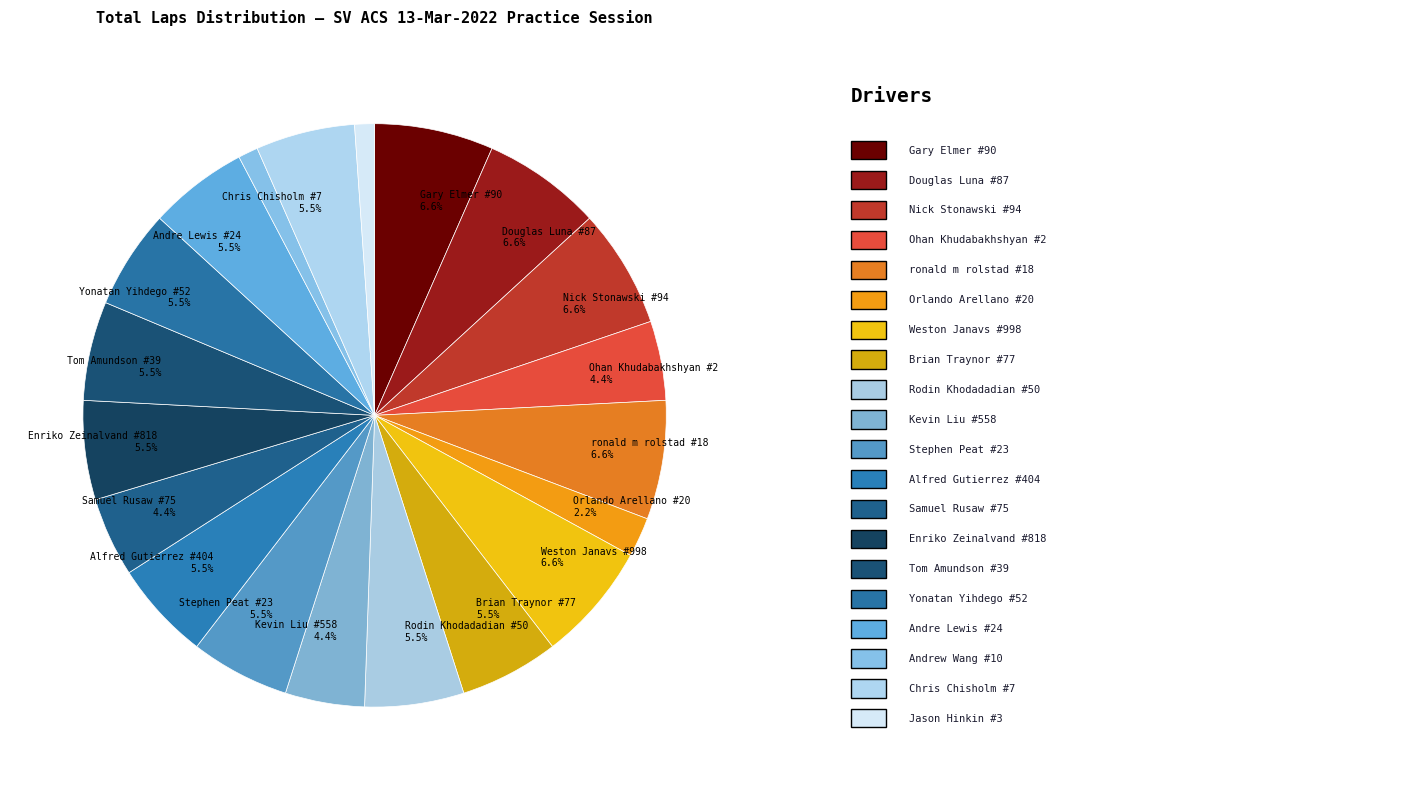

Count the number of slices in the pie.

20